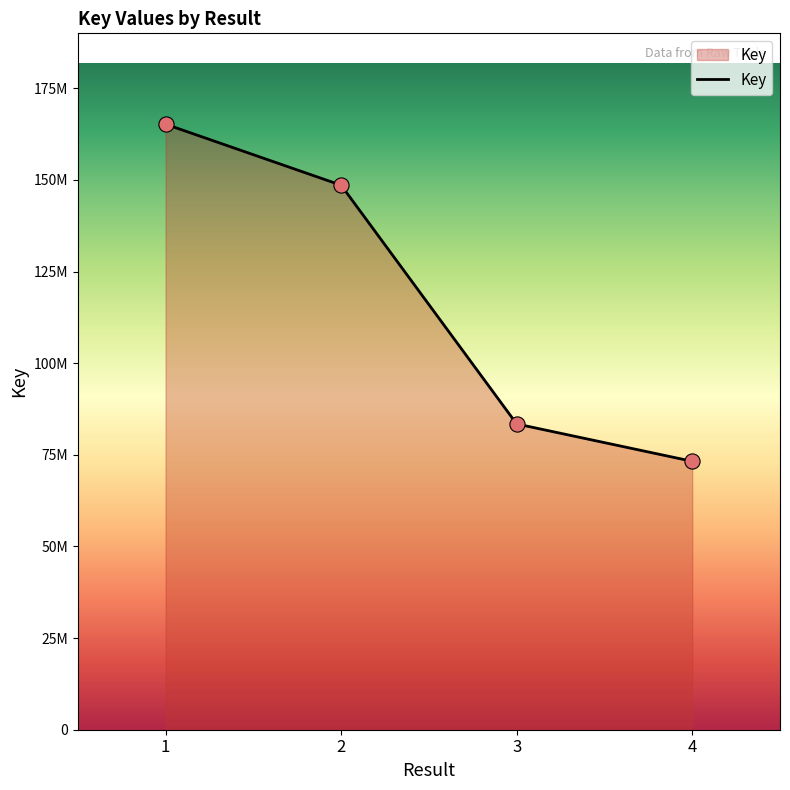

What is the change in value from 1 to 3?

-81790778